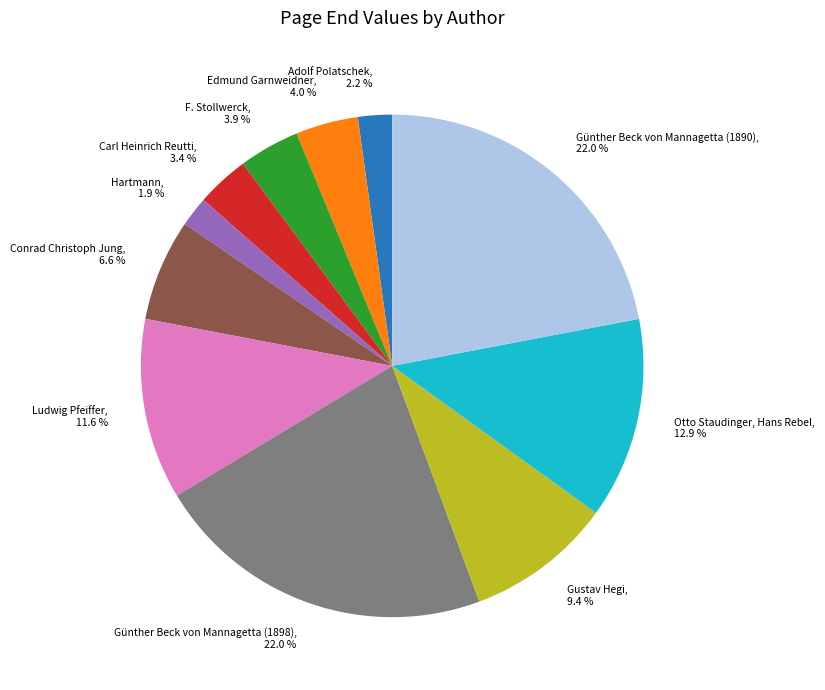

Is there any slice that represents more than half of the pie?

No